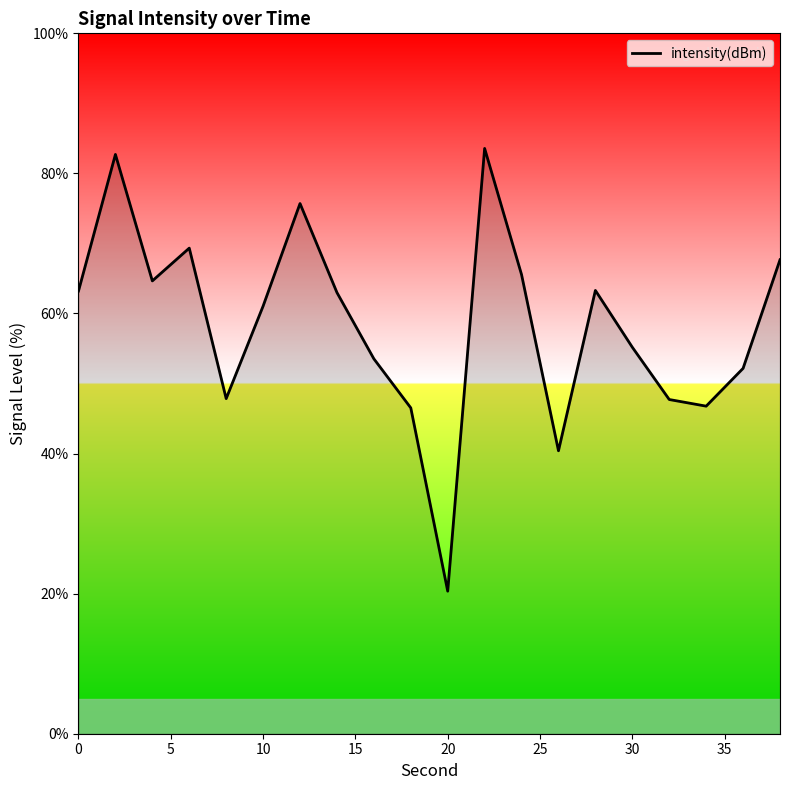

What is the difference between the maximum and minimum values?

63.2